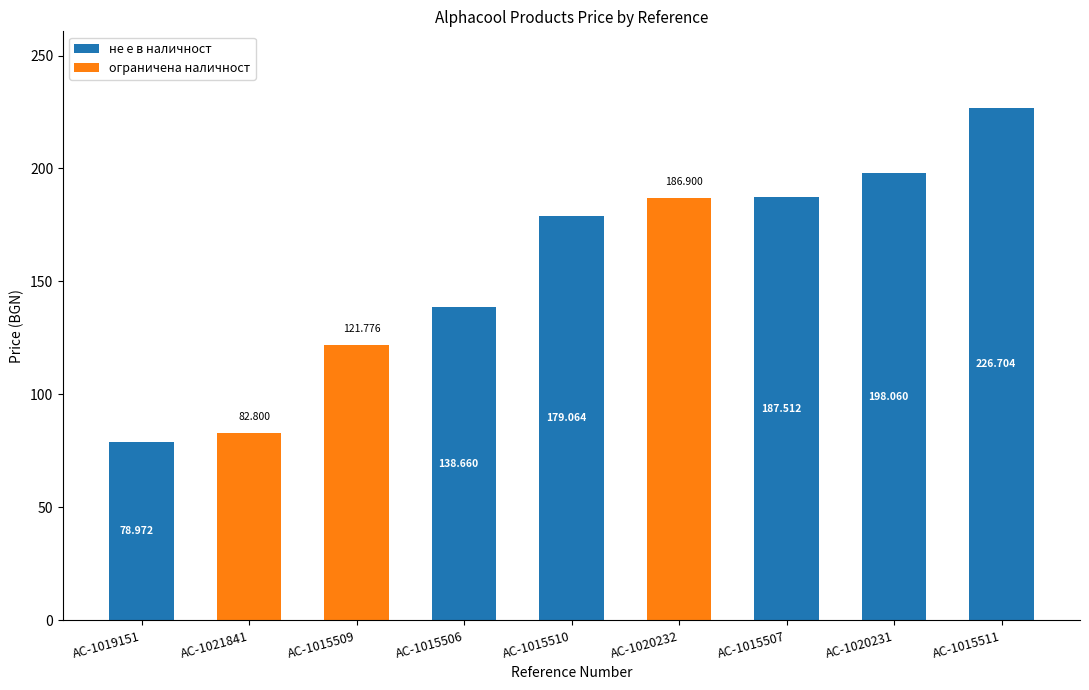

Is the value of ограничена наличност at AC-1015509 greater than the value of не е в наличност at AC-1015506?

No